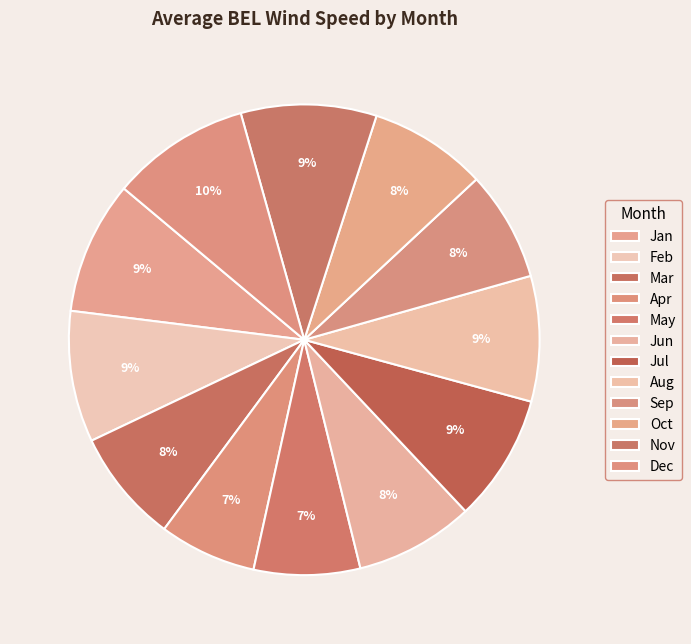

How many segments does this pie chart have?

12